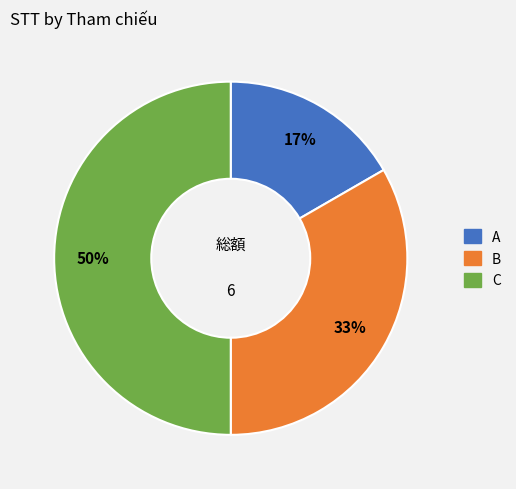

Does A represent more than half of the total?

No